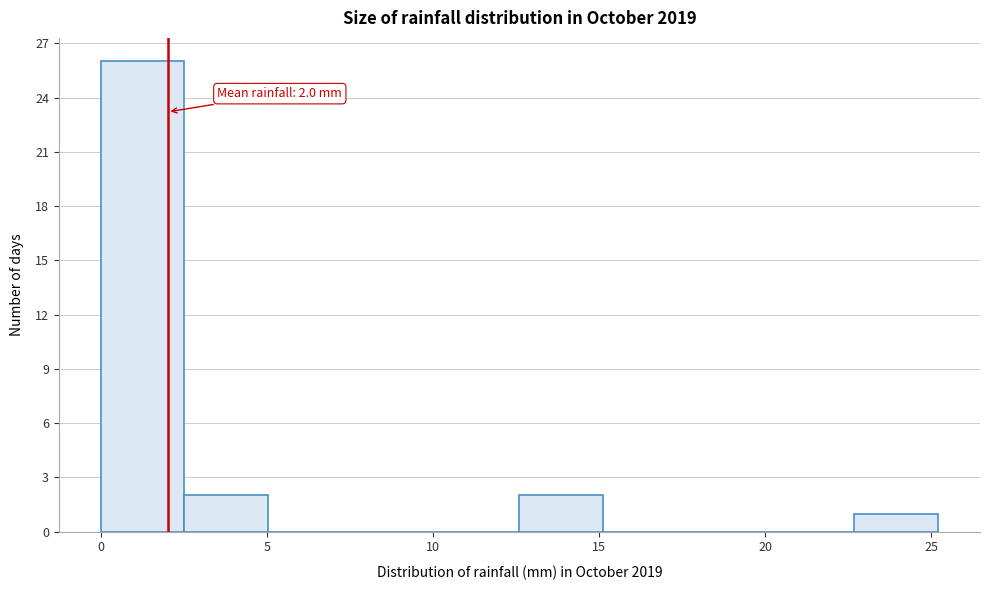

Over which range of the x-axis is the bar tallest?

0.0 to 2.5